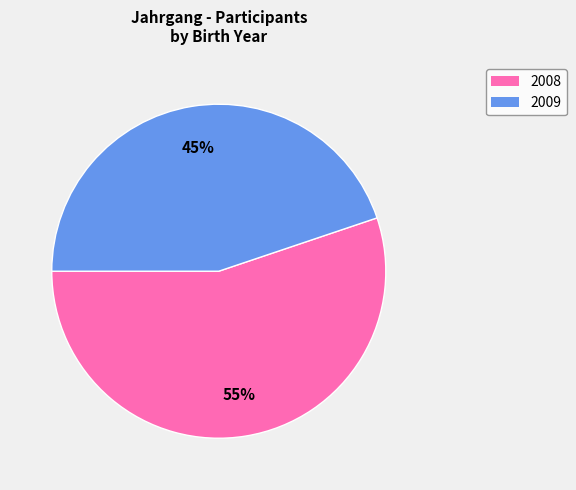

To the nearest percent, what portion does 2008 represent?

55%